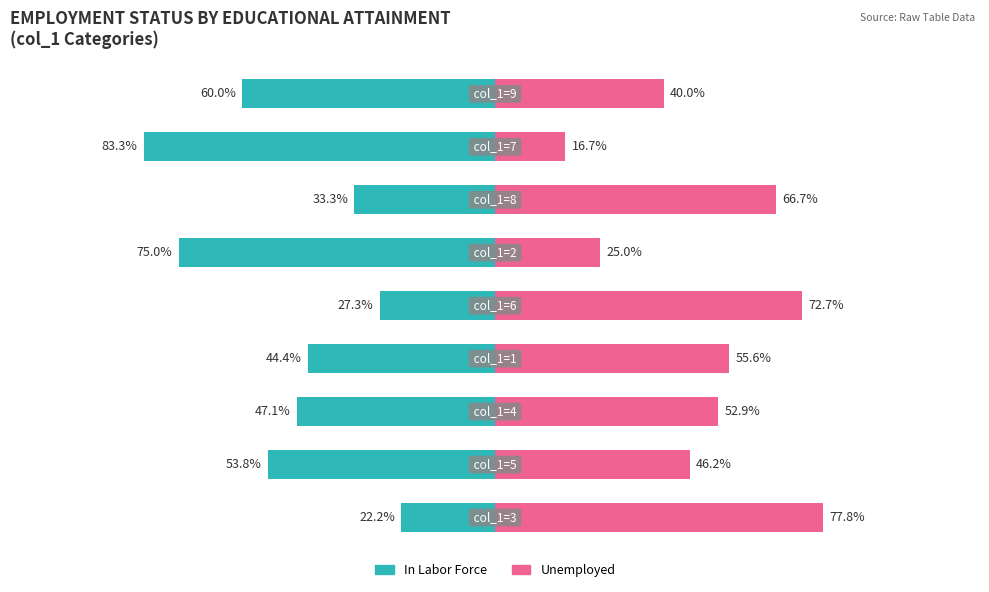

What is the value of the Unemployed bar at the 2nd from the left?

46.2